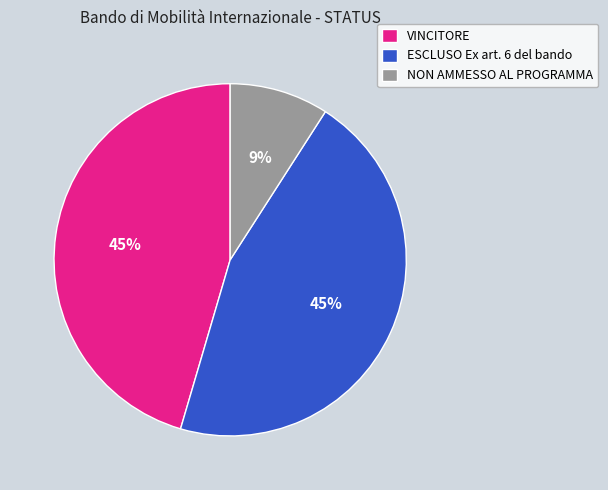

The ESCLUSO Ex art. 6 del bando slice represents 54% of the pie. True or false?

False